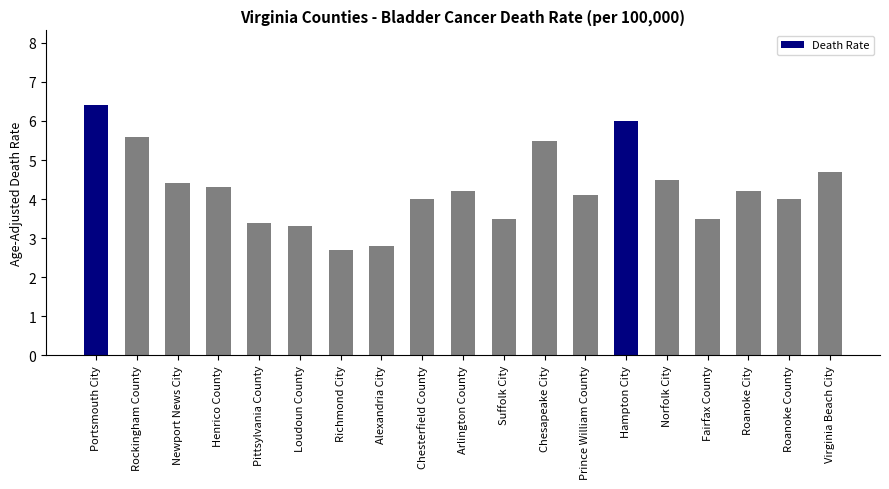

Read the value at Chesterfield County.

4.0